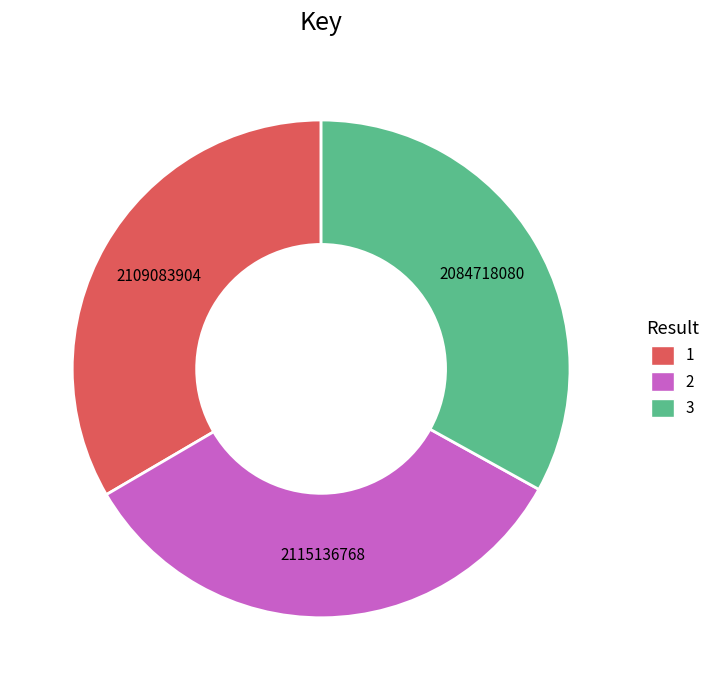

Is it true that 3 is 33% of the pie?

True